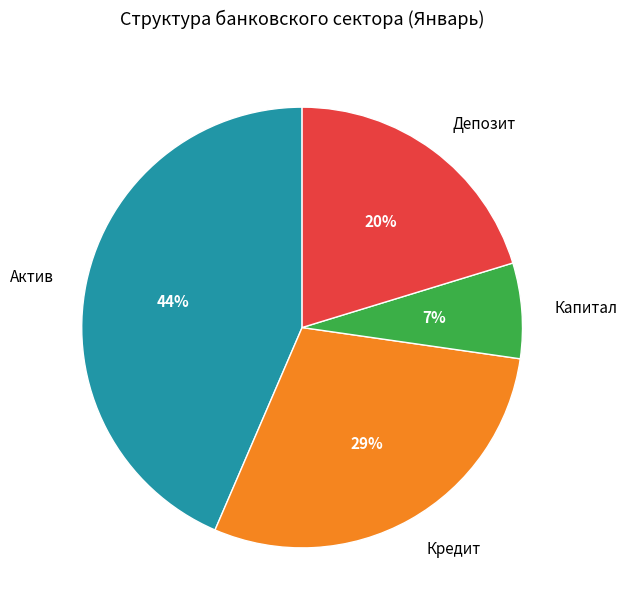

To the nearest percent, what is the average slice percentage?

25%